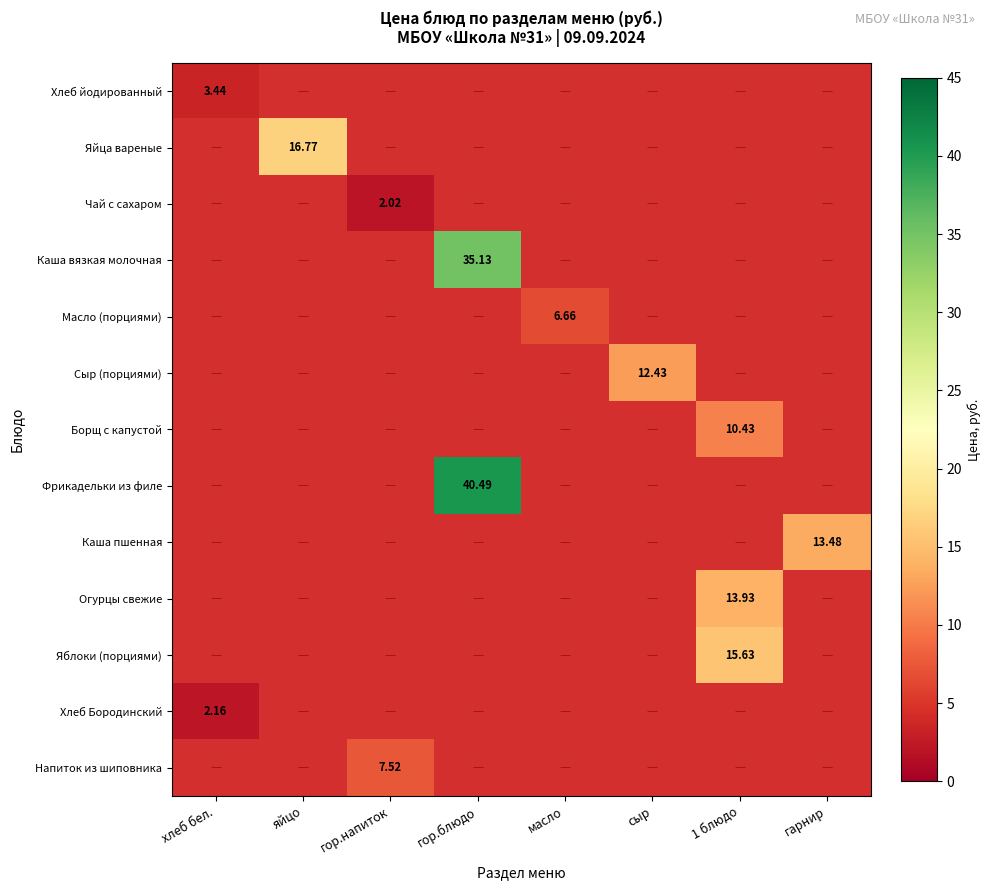

Is the value of Хлеб йодированный at гор.напиток greater than the value of Напиток из шиповника at хлеб бел.?

No